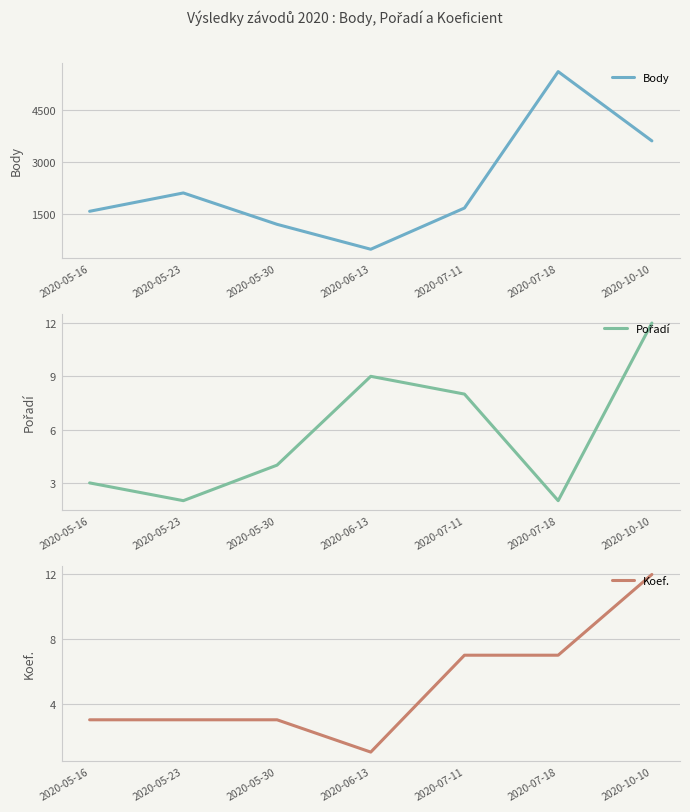

At which label is Body closest to 3044?

2020-10-10